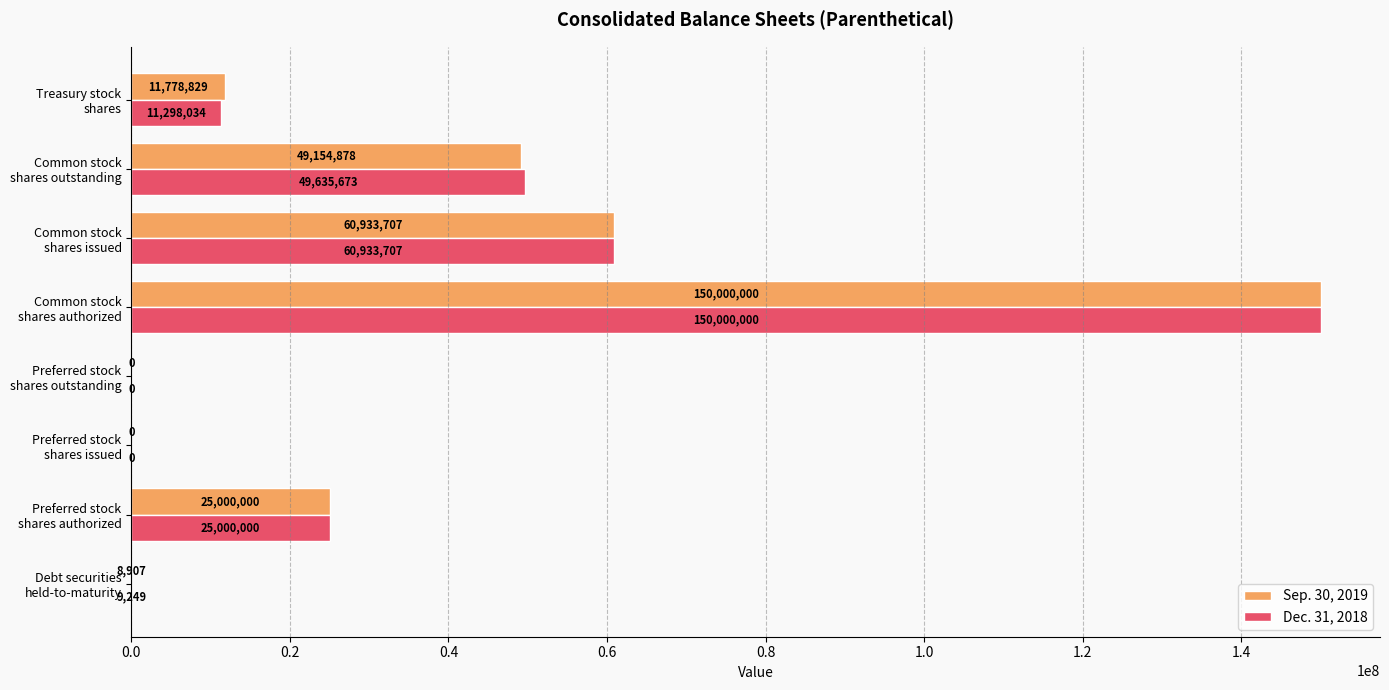

Which series has the largest total across all categories?

Dec. 31, 2018